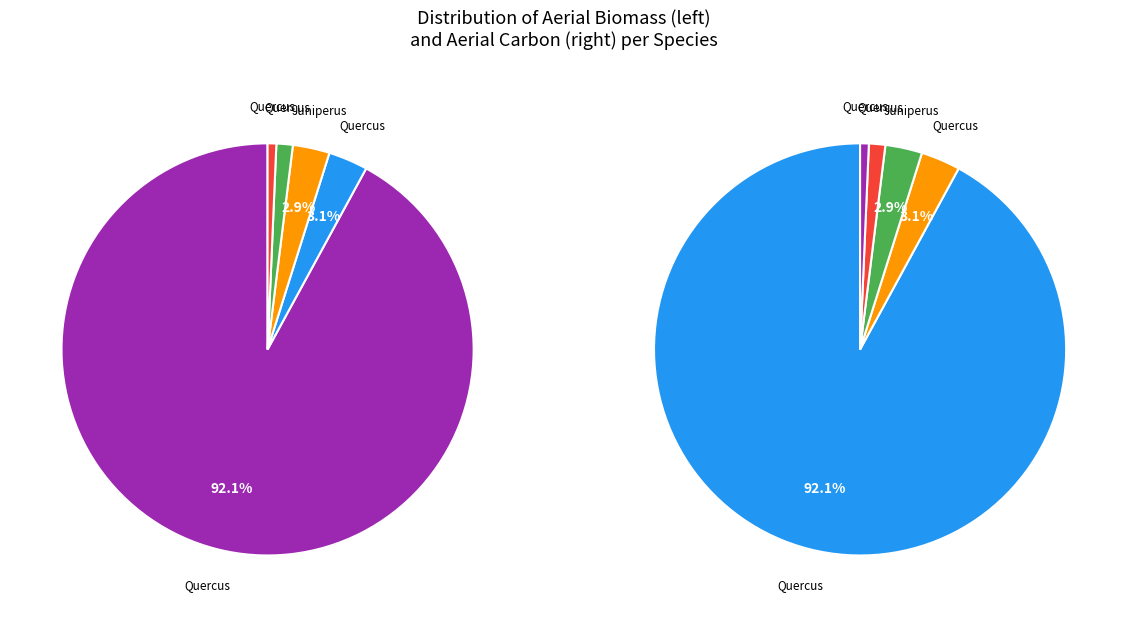

To the nearest percent, what portion does Juniperus oxycedrus represent?

3%